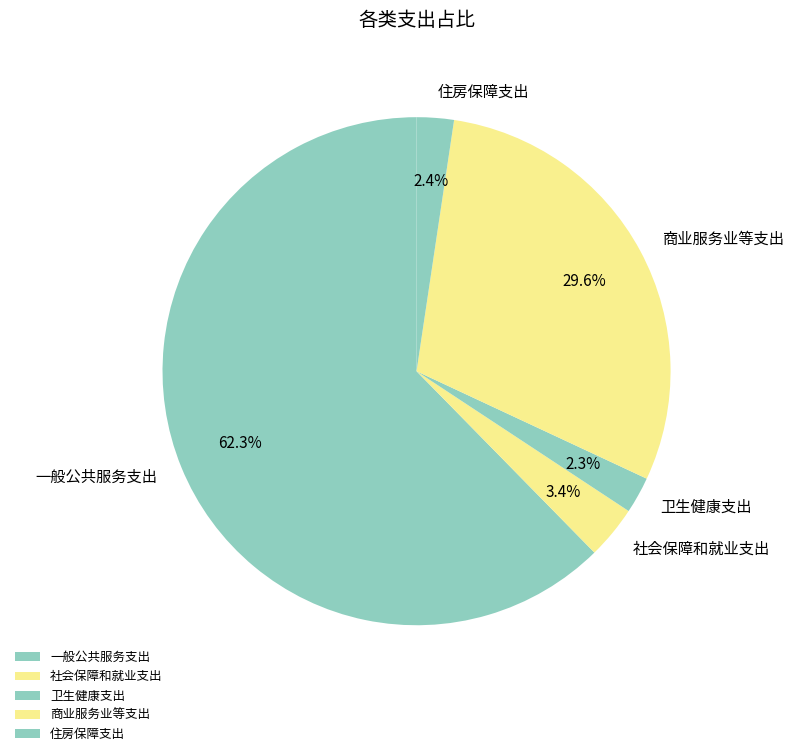

Does any single category account for the majority?

Yes